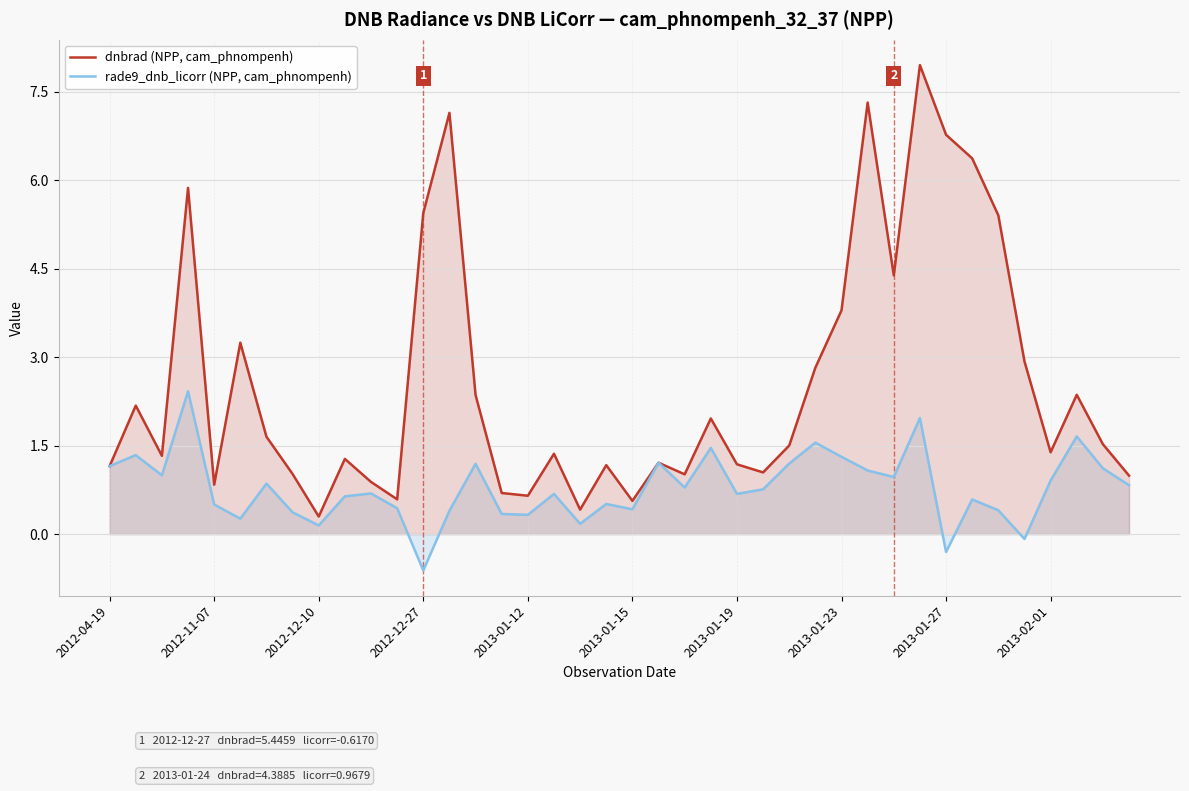

What is the average value of the rade9_dnb_licorr (NPP, cam_phnompenh) series?

0.8